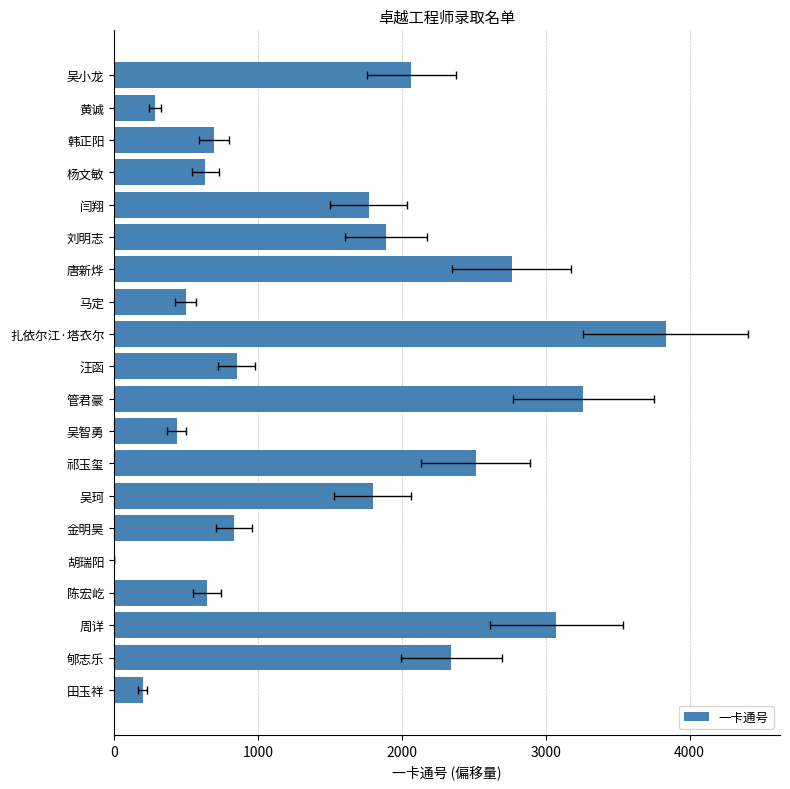

Are the bars grouped side by side (vs. stacked)?

No